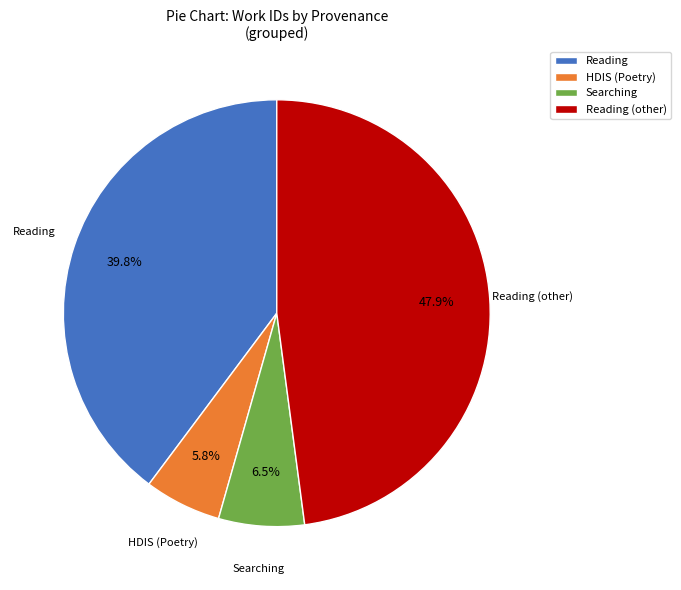

Which category has the smallest portion of the pie?

HDIS (Poetry)